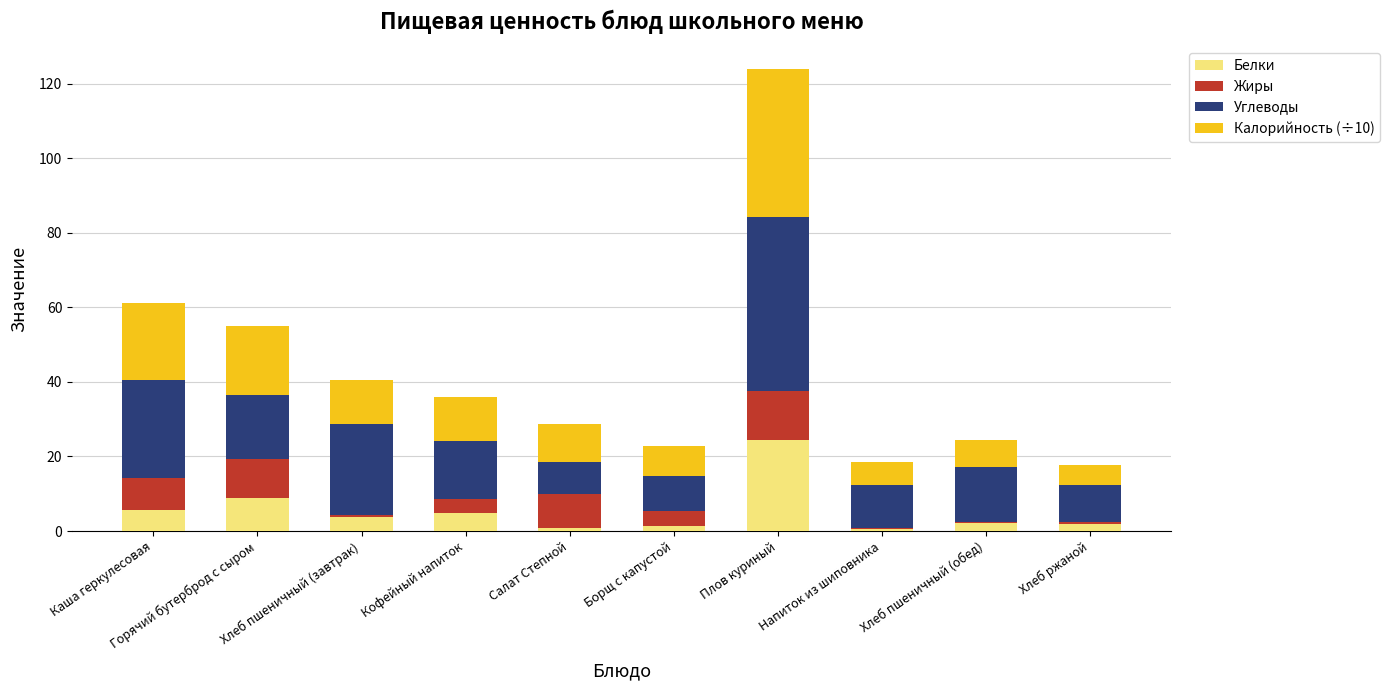

Count the number of data series in this chart.

4